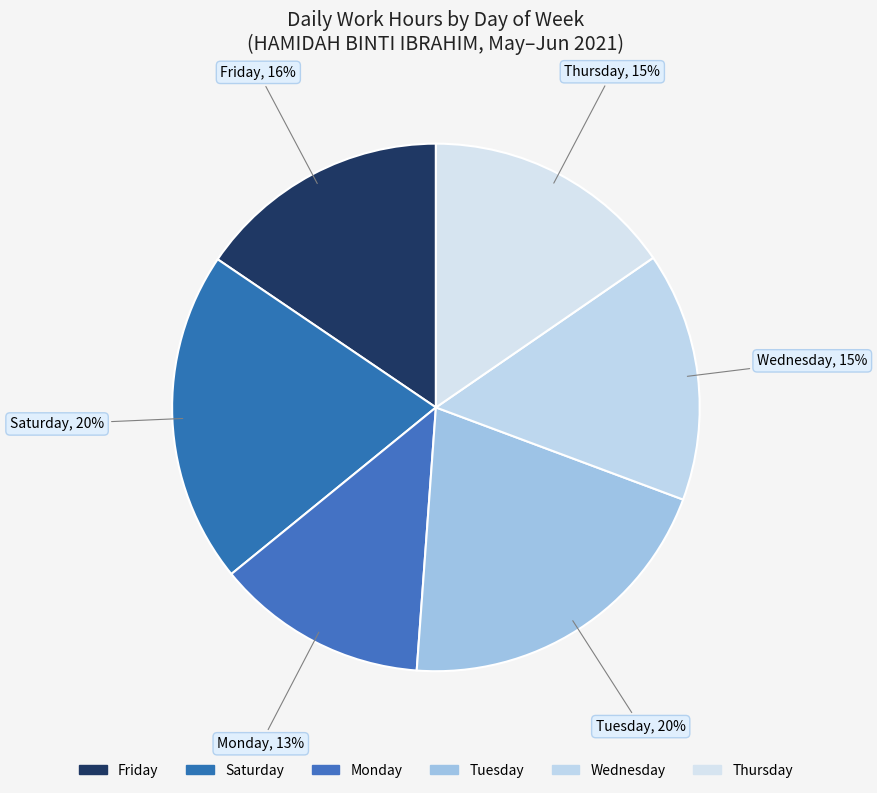

Does any single category account for the majority?

No